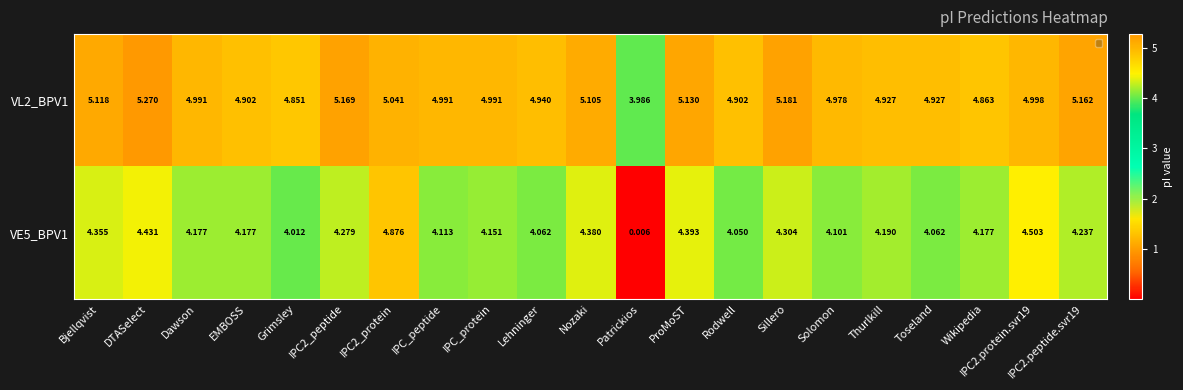

What is the spread (max minus min) of values at IPC_protein?

0.8